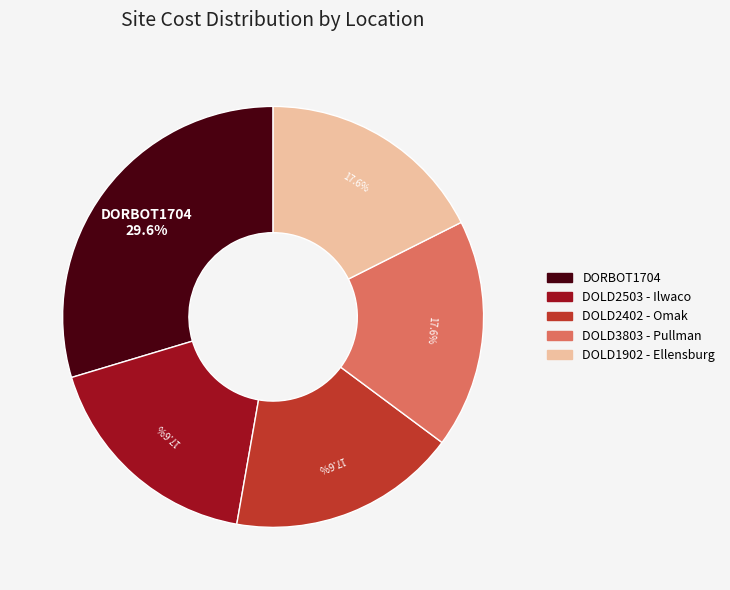

What percentage is NOT represented by DOLD2503 - Ilwaco?

82.4%